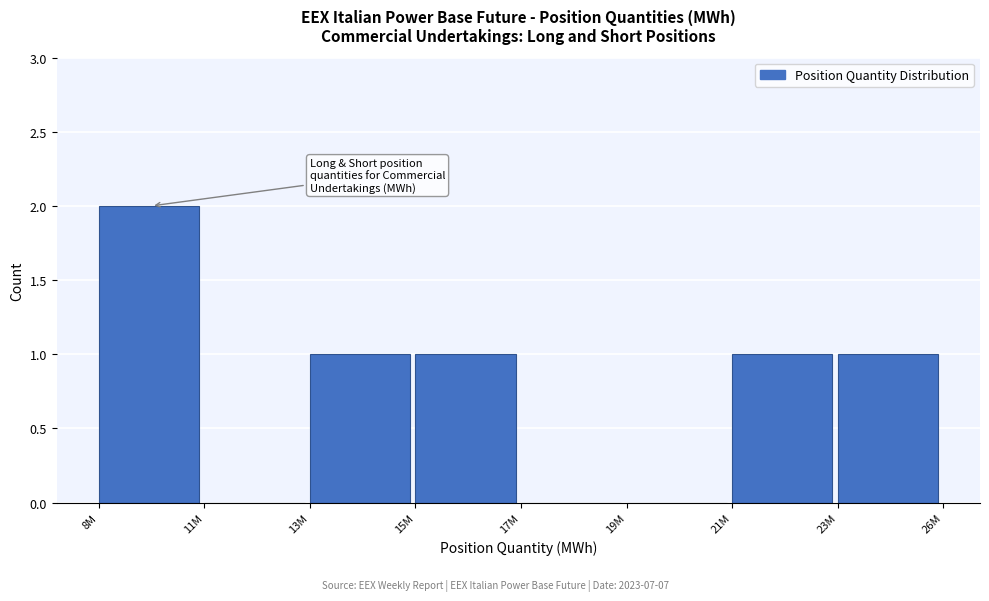

Reading right to left, list all the values displayed in this chart.

23M=1	21M=1	19M=0	17M=0	15M=1	13M=1	11M=0	8M=2